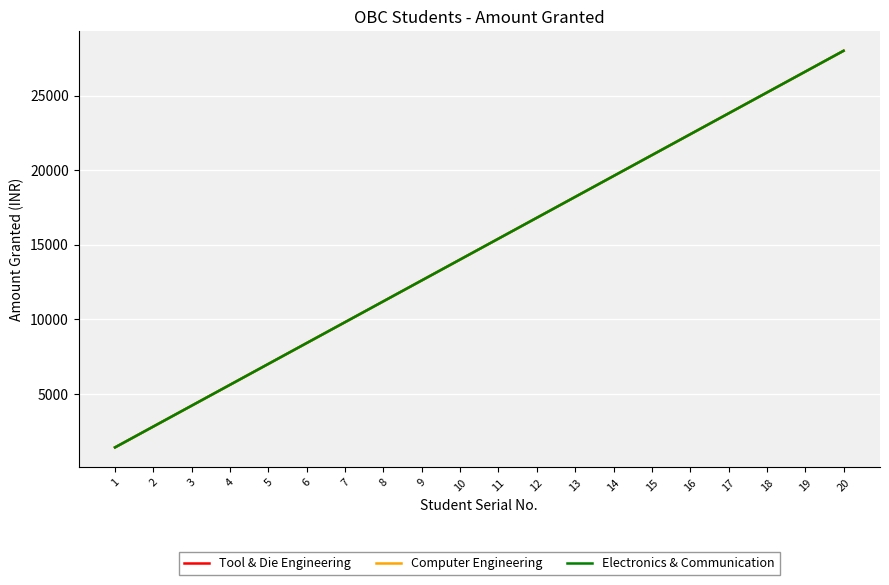

Does the chart display data point markers on the line(s)?

No